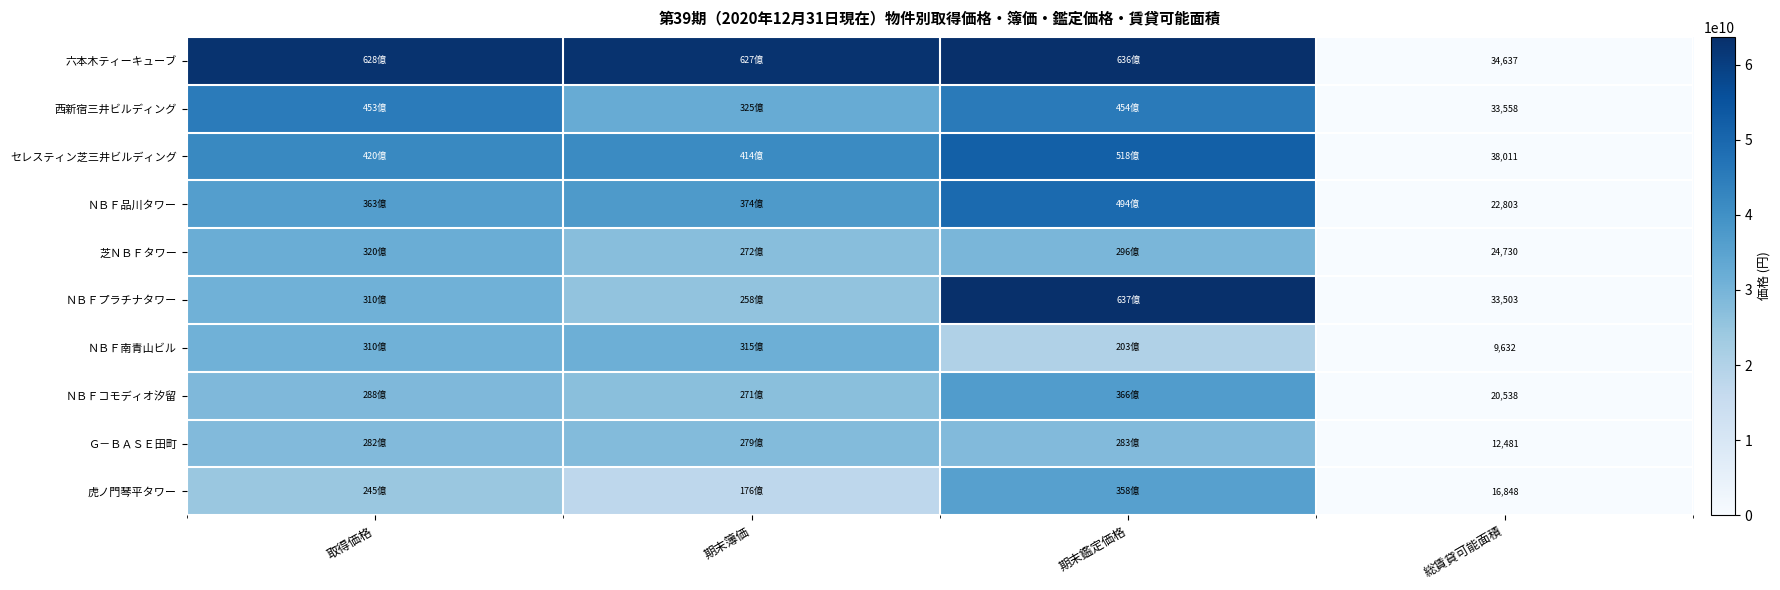

What is the difference between the highest and lowest values at 総賃貸可能面積?

28379